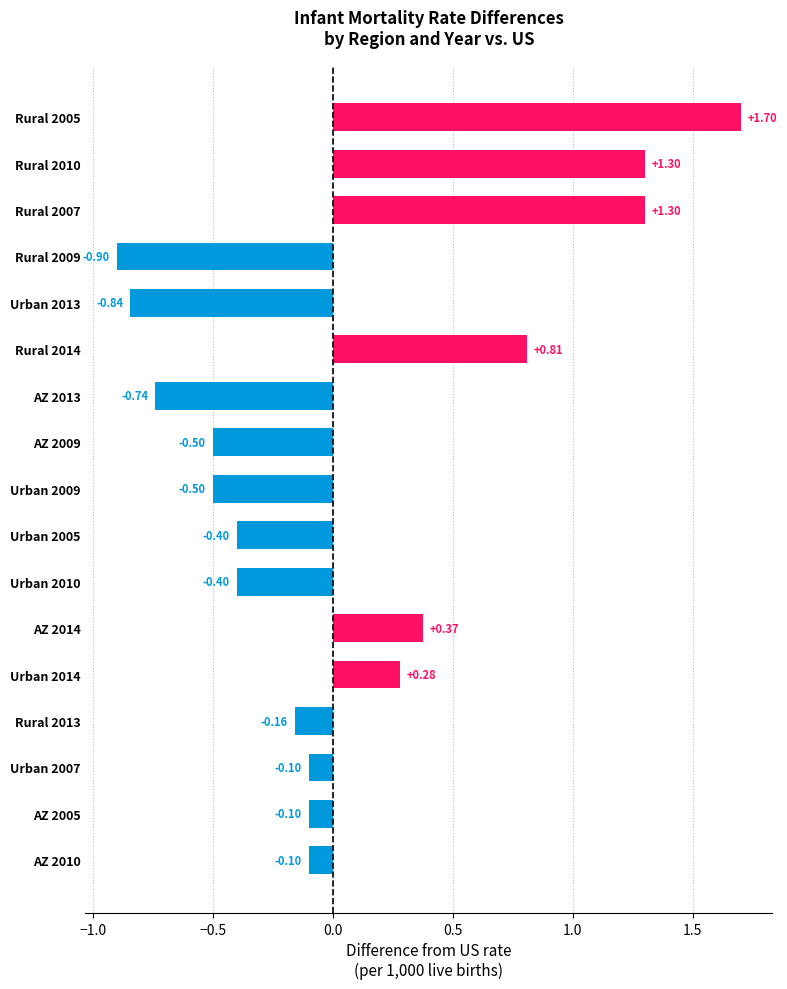

What is the difference between the maximum and second lowest values?

2.5